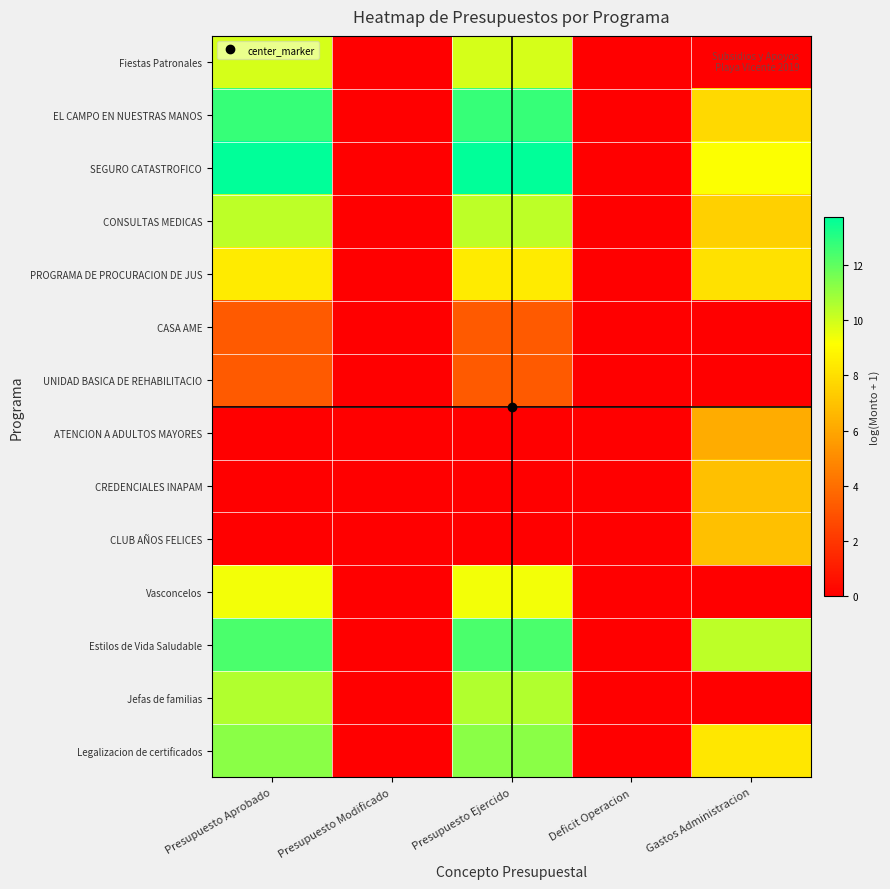

Count the number of categories in the chart.

5